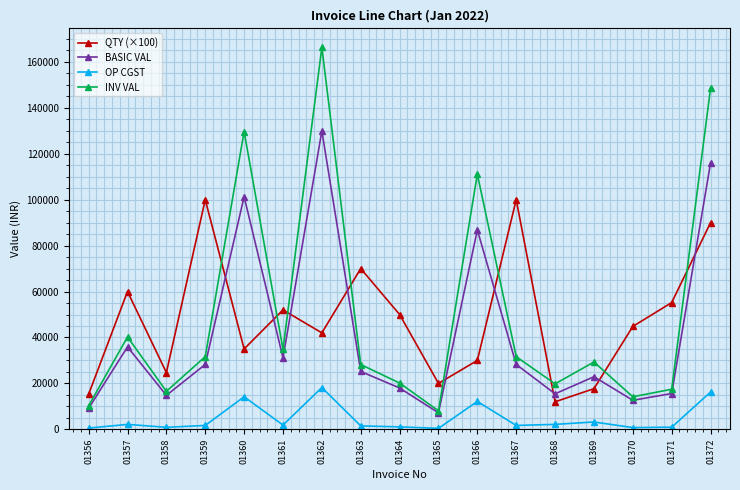

How many interior local peaks does the INV VAL series have?

5